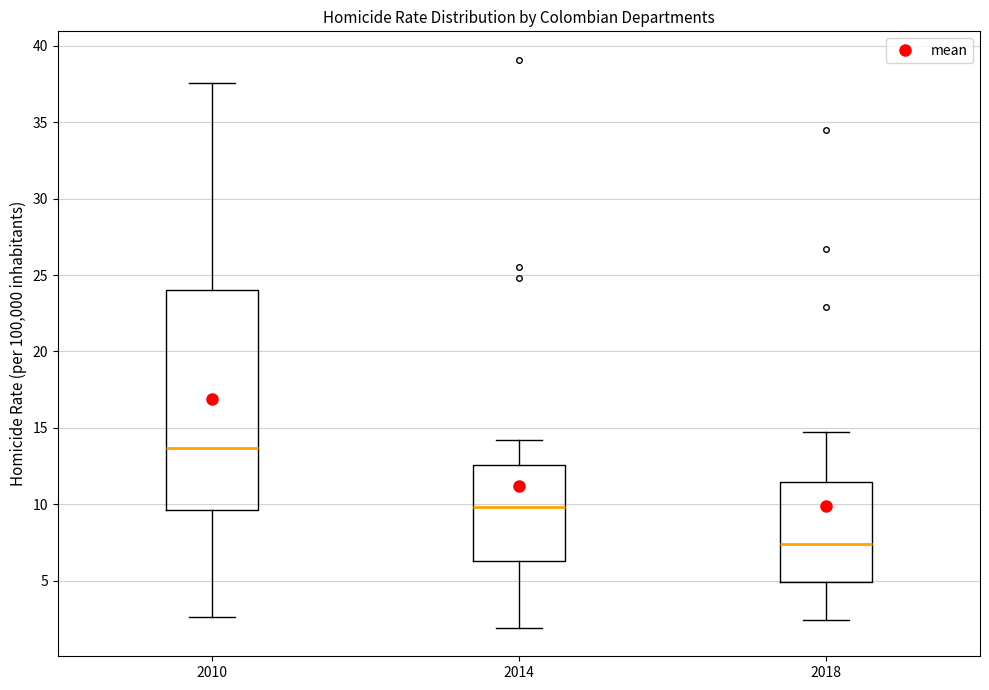

Reading left to right, read every box against the y-axis: the position of its median line, the range the box covers, and the ends of its whiskers. The values are not printed on the chart, so give them approximately, as read against the axis.

2010: median 13.5, box 9.5 to 24.0, whiskers 2.5 to 37.5
2014: median 10.0, box 6.5 to 12.5, whiskers 2.0 to 14.0
2018: median 7.5, box 5.0 to 11.5, whiskers 2.5 to 14.5